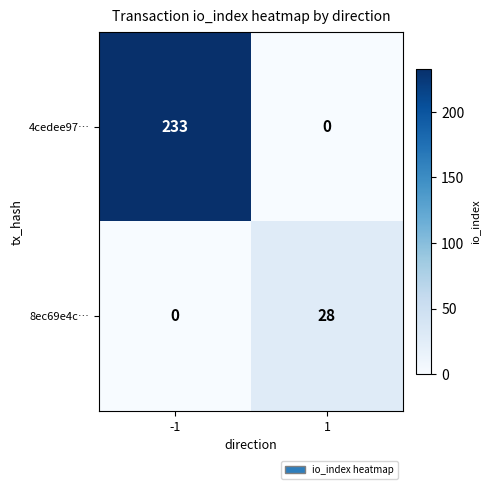

Which series has the largest range (max minus min)?

4cedee97…